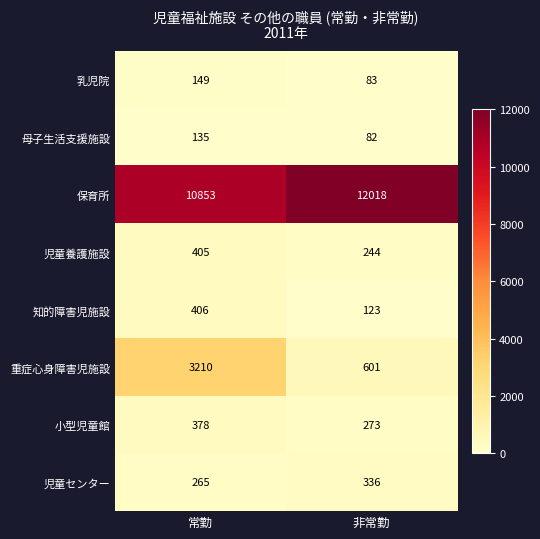

Which series has the largest total across all categories?

保育所